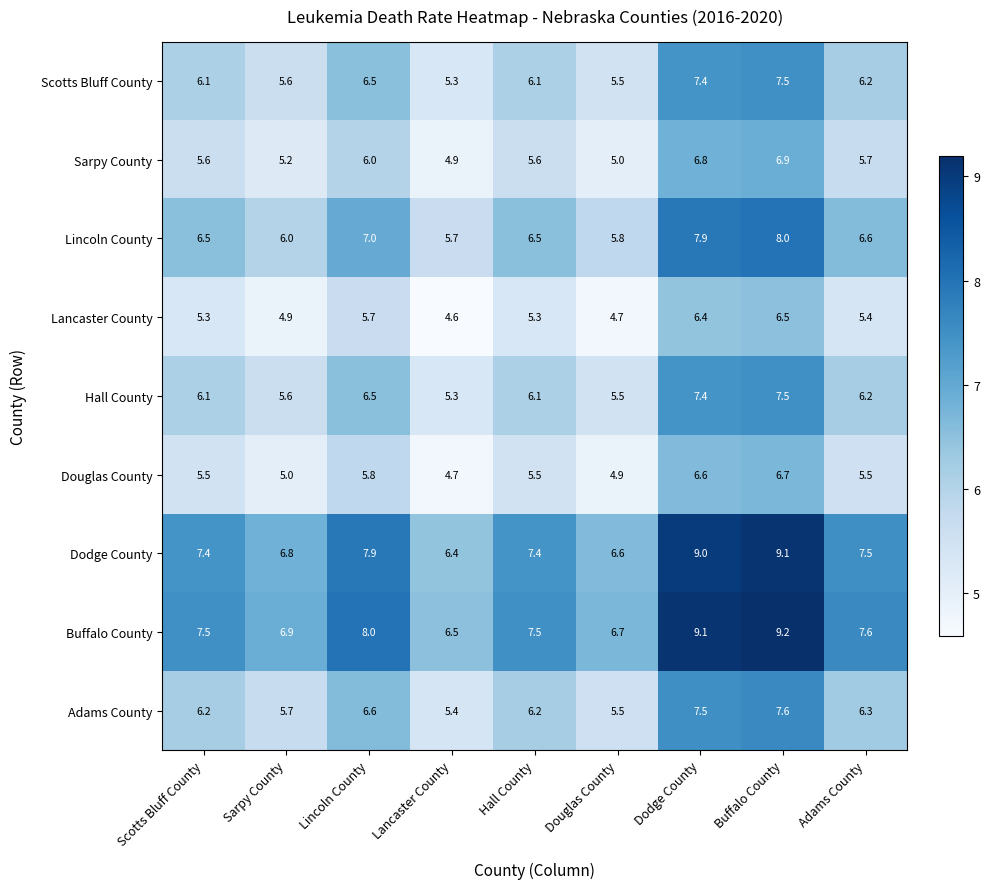

What is the total value across all series at Lancaster County?

48.8